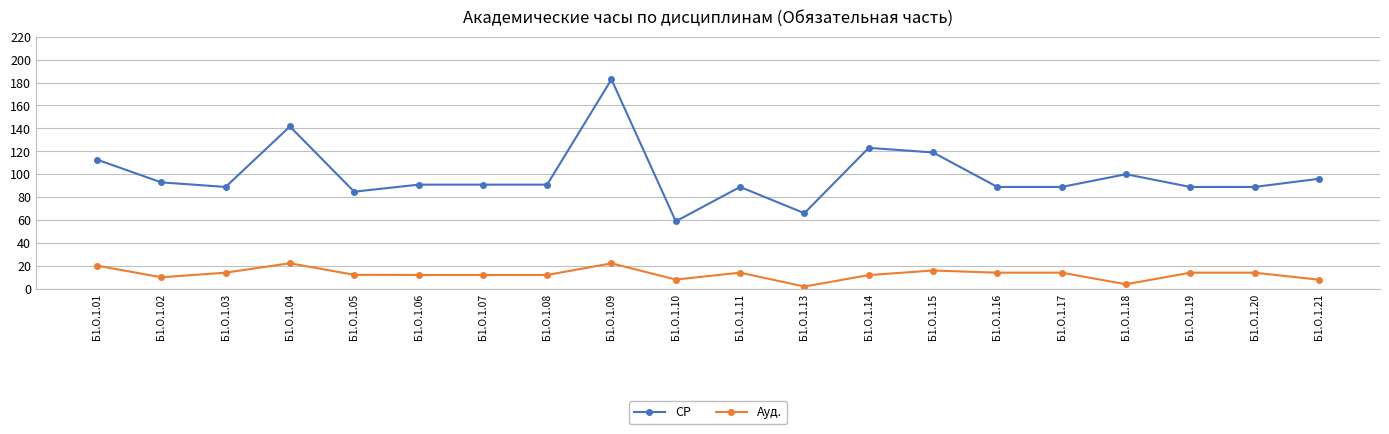

At which category does the chart reach its peak across all series?

Б1.О.1.09